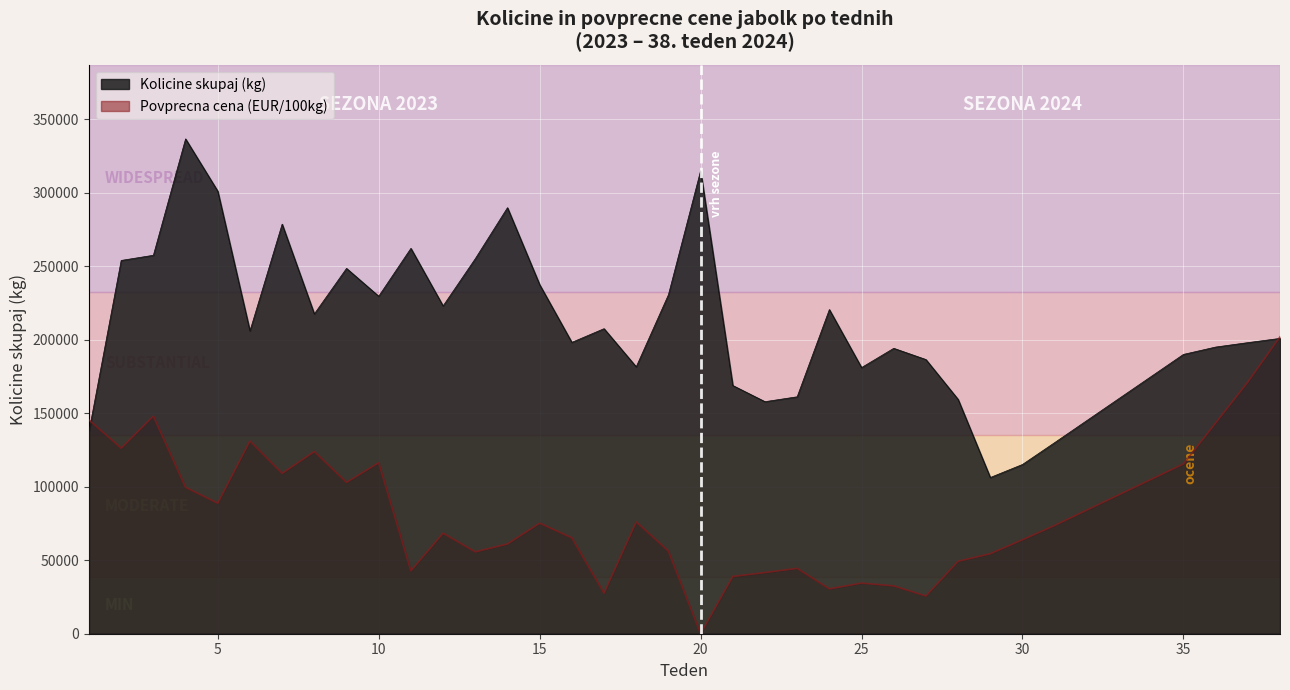

The value of Kolicine skupaj (kg) at 21 is 295154.3. True or false?

False